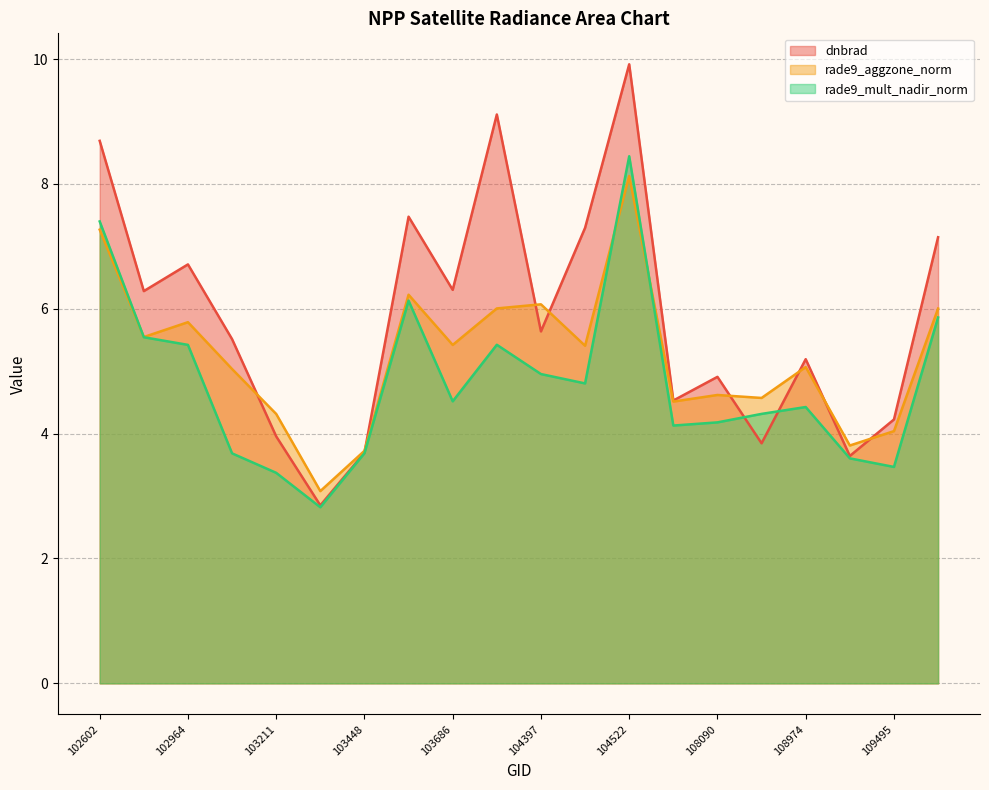

True or false: rade9_mult_nadir_norm has a value of 15.0 at 104522.

False